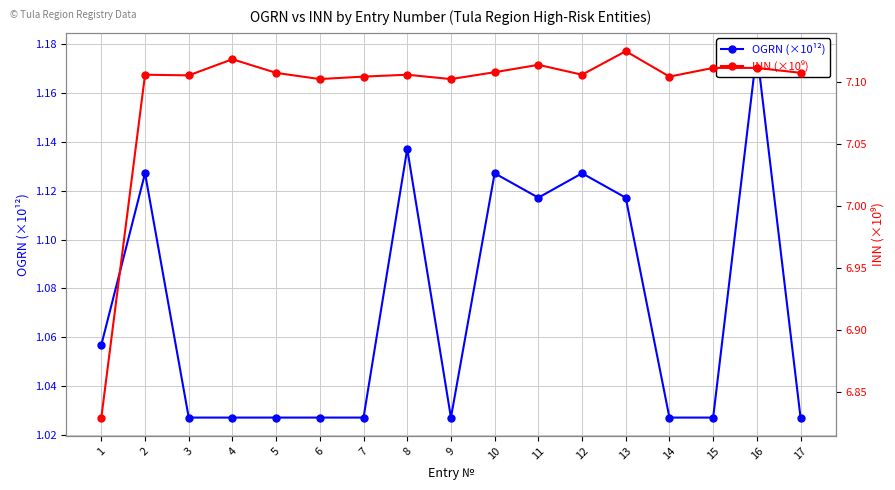

At which category does INN (×10⁹) reach its first local peak?

2